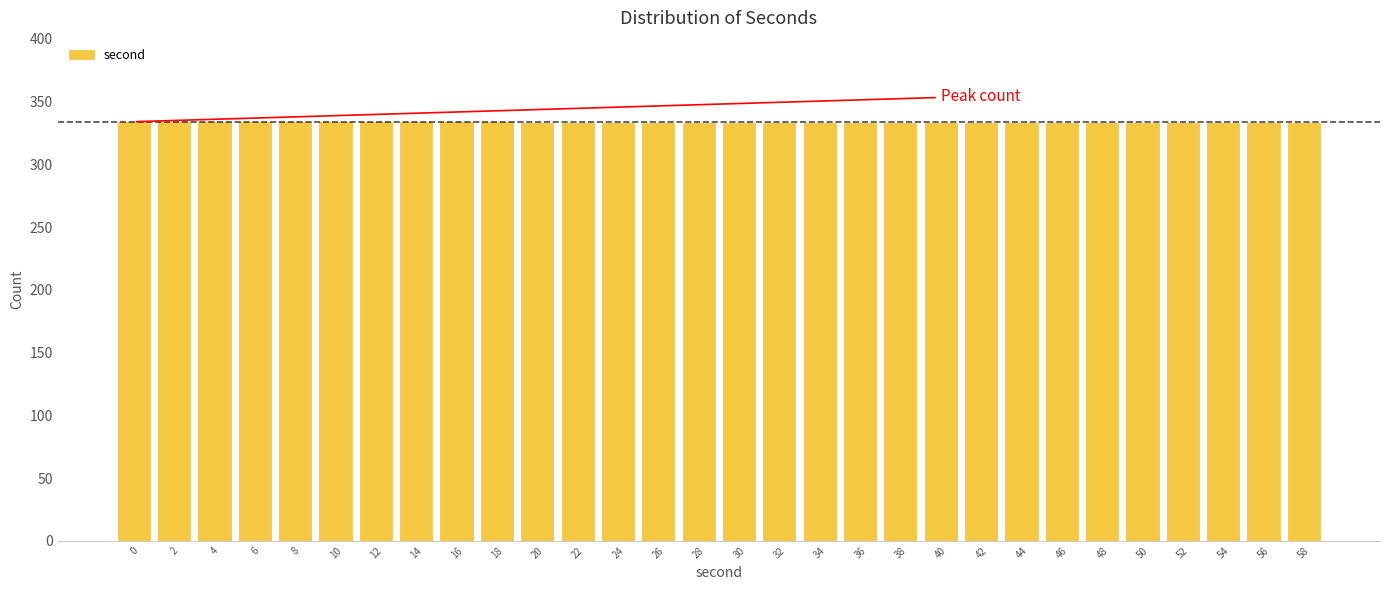

What is the value of the 3rd bar from the left?

334